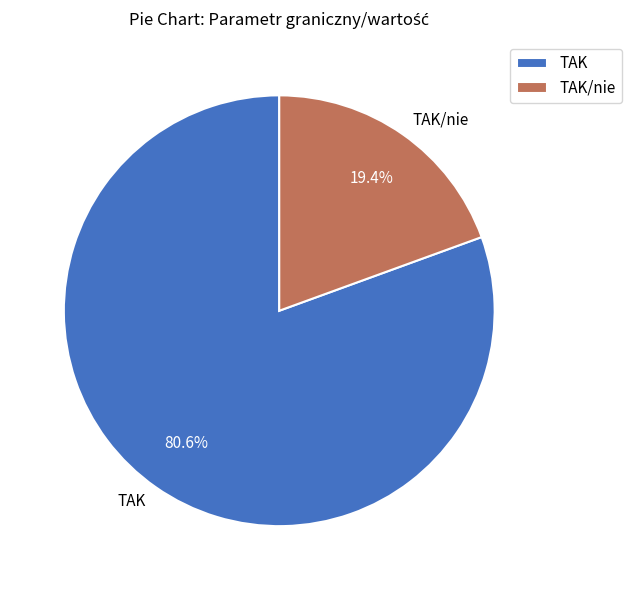

True or false: TAK accounts for 95% of the total.

False